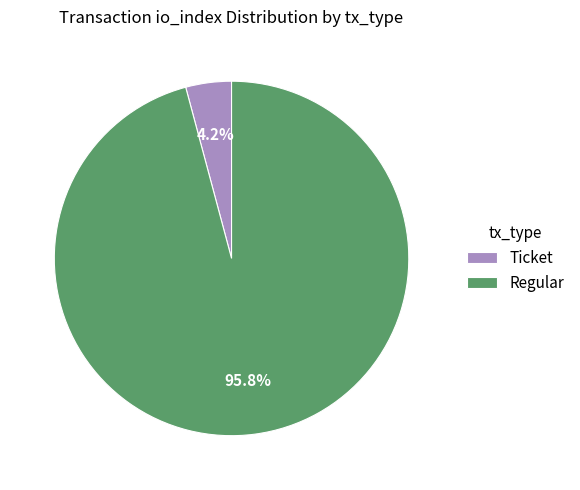

What is the largest slice in the pie chart?

Regular